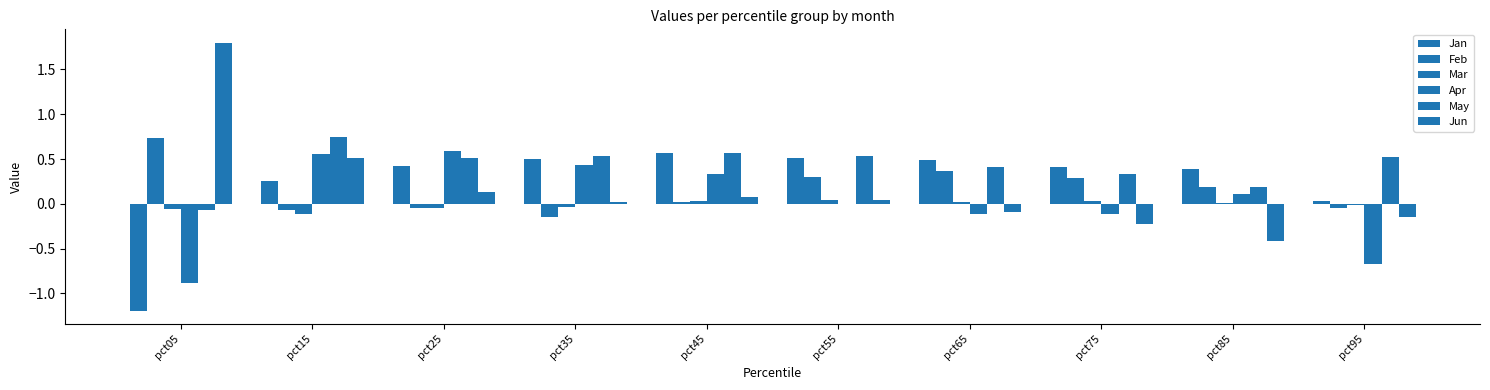

How many distinct data groups are displayed?

6